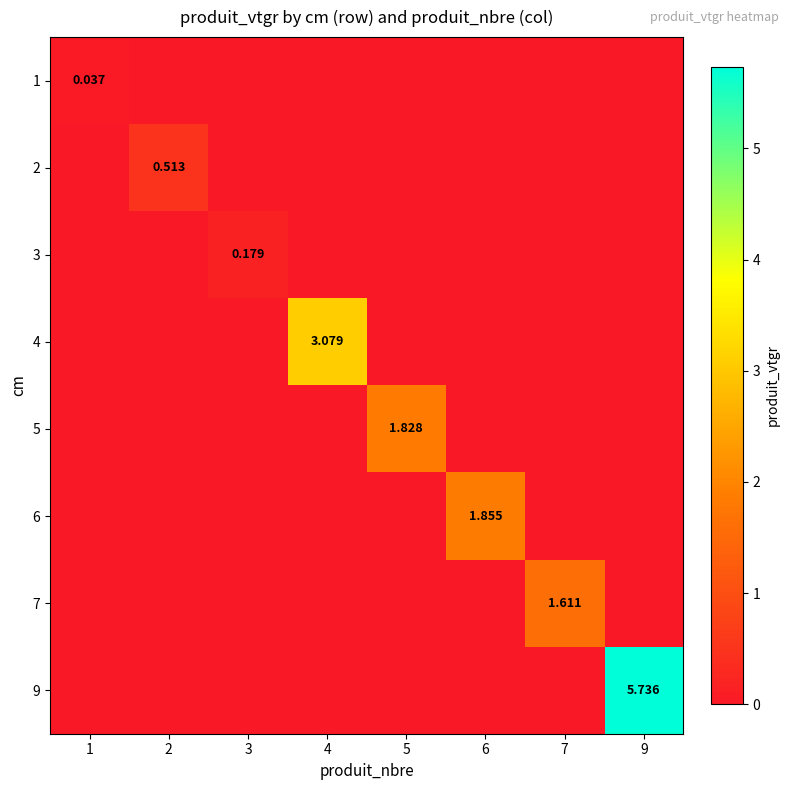

What is the difference between the 5 values at 5 and 9?

1.8